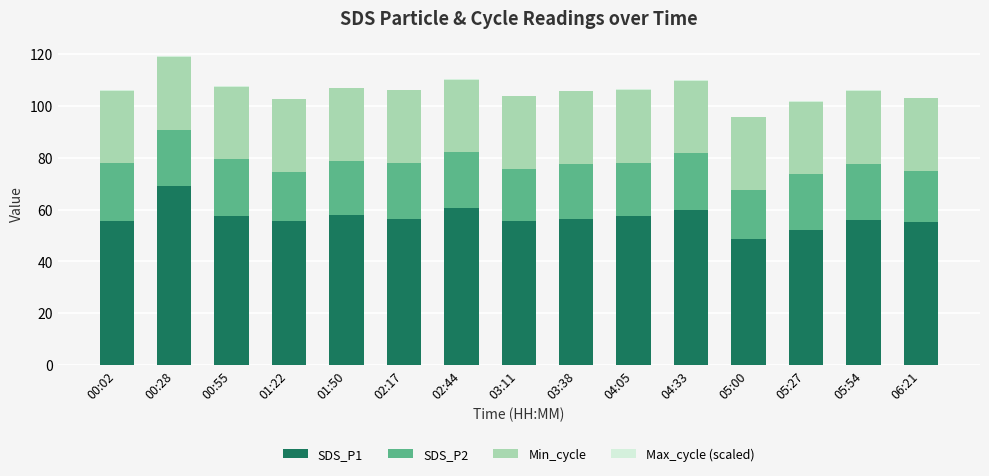

Count the number of data series in this chart.

4